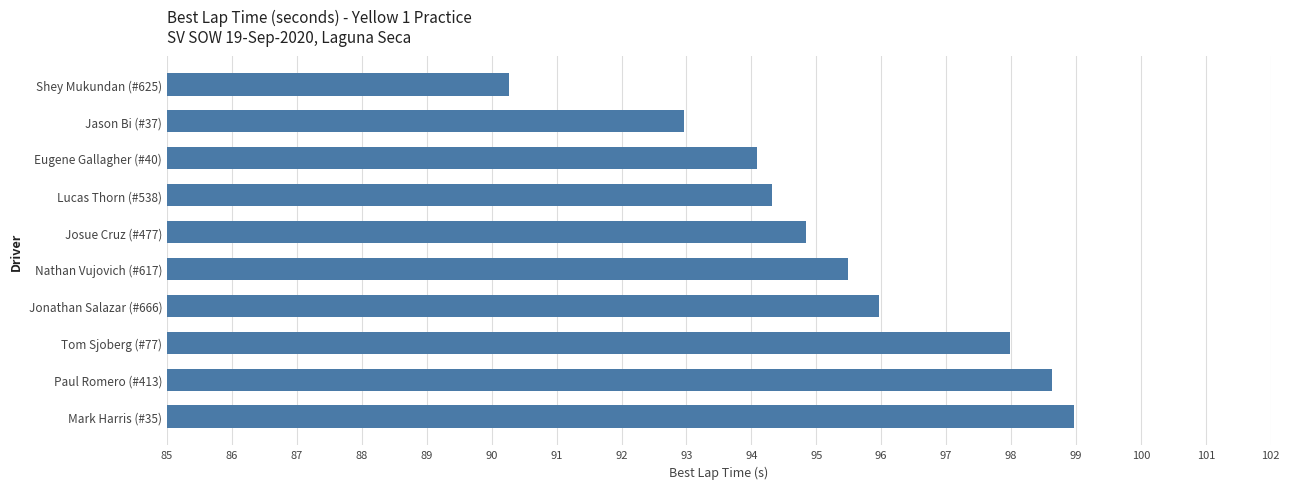

How many bars are there in total?

10